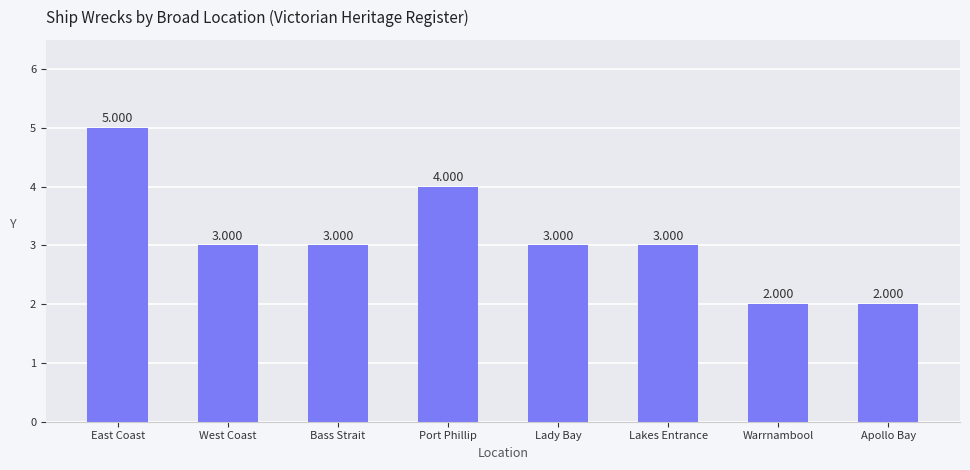

At which label does the data first exceed 3?

East Coast